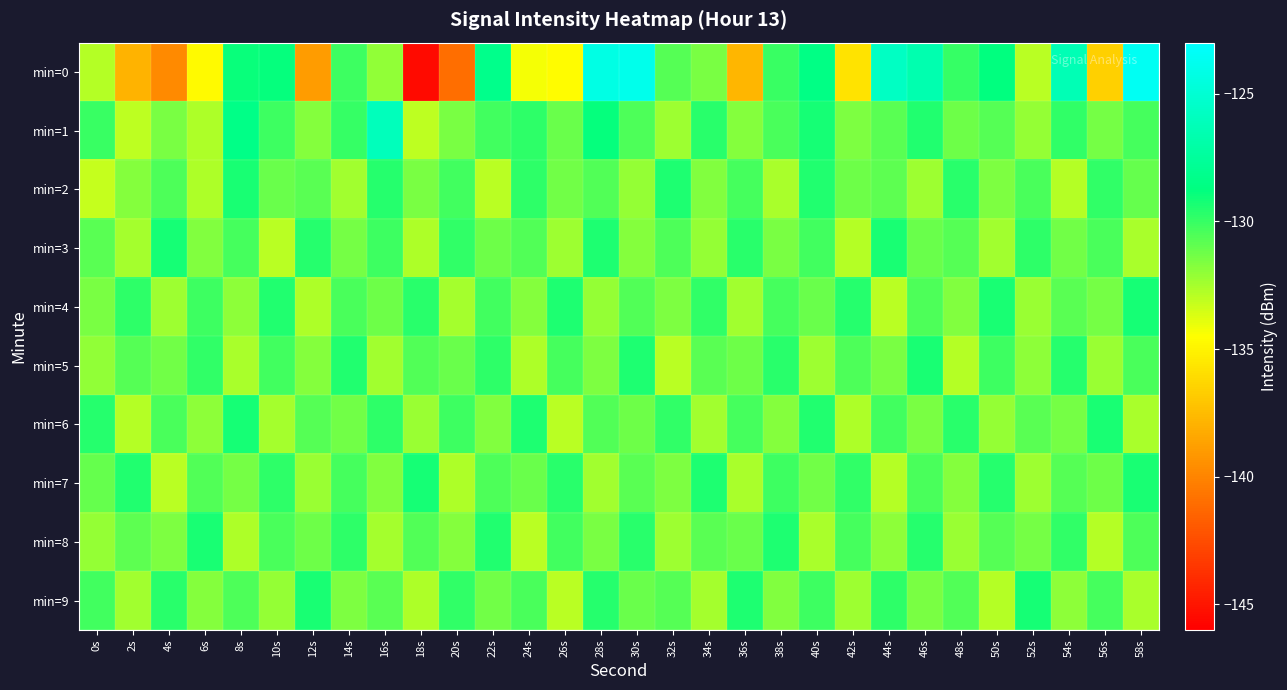

Reading right to left, list all the values displayed in this chart.

min=0: 58s=-123.6	56s=-136.6	54s=-126.4	52s=-133.0	50s=-128.8	48s=-130.0	46s=-126.7	44s=-125.7	42s=-135.7	40s=-128.5	38s=-130.1	36s=-137.8	34s=-131.5	32s=-130.7	30s=-123.9	28s=-124.2	26s=-134.7	24s=-134.3	22s=-128.3	20s=-141.0	18s=-145.5	16s=-132.1	14s=-130.1	12s=-139.0	10s=-128.9	8s=-129.0	6s=-134.8	4s=-139.8	2s=-137.8	0s=-132.9
min=1: 58s=-130.3	56s=-131.4	54s=-129.9	52s=-132.1	50s=-130.7	48s=-131.2	46s=-129.5	44s=-130.8	42s=-131.6	40s=-129.2	38s=-130.4	36s=-131.8	34s=-129.7	32s=-132.3	30s=-130.5	28s=-128.9	26s=-131.1	24s=-129.8	22s=-130.2	20s=-131.5	18s=-133.0	16s=-126.1	14s=-130.0	12s=-131.8	10s=-130.2	8s=-128.4	6s=-132.7	4s=-131.5	2s=-133.0	0s=-130.0
min=2: 58s=-131.0	56s=-129.9	54s=-132.8	52s=-130.4	50s=-131.6	48s=-129.7	46s=-132.3	44s=-130.9	42s=-131.2	40s=-129.5	38s=-132.6	36s=-130.3	34s=-131.7	32s=-129.4	30s=-132.1	28s=-130.6	26s=-131.3	24s=-129.8	22s=-132.9	20s=-130.2	18s=-131.5	16s=-129.6	14s=-132.4	12s=-130.8	10s=-131.1	8s=-129.3	6s=-132.7	4s=-130.5	2s=-131.8	0s=-133.2
min=3: 58s=-132.6	56s=-130.4	54s=-131.3	52s=-129.8	50s=-132.4	48s=-130.7	46s=-131.1	44s=-129.3	42s=-132.8	40s=-130.2	38s=-131.5	36s=-129.7	34s=-132.1	32s=-130.5	30s=-131.8	28s=-129.4	26s=-132.3	24s=-130.6	22s=-131.2	20s=-129.9	18s=-132.7	16s=-130.1	14s=-131.4	12s=-129.6	10s=-132.9	8s=-130.3	6s=-131.7	4s=-129.2	2s=-132.5	0s=-130.8
min=4: 58s=-129.2	56s=-131.4	54s=-130.8	52s=-132.2	50s=-129.3	48s=-131.7	46s=-130.5	44s=-132.9	42s=-129.6	40s=-131.1	38s=-130.3	36s=-132.4	34s=-129.9	32s=-131.6	30s=-130.6	28s=-132.1	26s=-129.4	24s=-131.8	22s=-130.2	20s=-132.5	18s=-129.7	16s=-131.2	14s=-130.4	12s=-132.7	10s=-129.5	8s=-131.9	6s=-130.1	4s=-132.3	2s=-129.8	0s=-131.5
min=5: 58s=-130.4	56s=-132.2	54s=-129.6	52s=-131.9	50s=-130.1	48s=-132.8	46s=-129.3	44s=-131.5	42s=-130.5	40s=-132.3	38s=-129.7	36s=-131.2	34s=-130.8	32s=-132.9	30s=-129.4	28s=-131.6	26s=-130.3	24s=-132.7	22s=-129.8	20s=-131.1	18s=-130.6	16s=-132.4	14s=-129.5	12s=-131.8	10s=-130.2	8s=-132.6	6s=-129.9	4s=-131.3	2s=-130.7	0s=-132.0
min=6: 58s=-132.6	56s=-129.3	54s=-131.4	52s=-130.8	50s=-132.1	48s=-129.7	46s=-131.5	44s=-130.2	42s=-132.7	40s=-129.5	38s=-131.8	36s=-130.3	34s=-132.4	32s=-129.9	30s=-131.2	28s=-130.6	26s=-132.9	24s=-129.4	22s=-131.7	20s=-130.1	18s=-132.2	16s=-129.8	14s=-131.3	12s=-130.7	10s=-132.5	8s=-129.2	6s=-131.9	4s=-130.4	2s=-132.8	0s=-129.6
min=7: 58s=-129.3	56s=-131.2	54s=-130.7	52s=-132.3	50s=-129.6	48s=-131.8	46s=-130.4	44s=-132.8	42s=-129.9	40s=-131.3	38s=-130.1	36s=-132.6	34s=-129.4	32s=-131.6	30s=-130.8	28s=-132.4	26s=-129.7	24s=-131.1	22s=-130.5	20s=-132.7	18s=-129.2	16s=-131.7	14s=-130.3	12s=-132.2	10s=-129.8	8s=-131.4	6s=-130.6	4s=-132.9	2s=-129.5	0s=-131.0
min=8: 58s=-130.5	56s=-132.8	54s=-129.9	52s=-131.4	50s=-130.7	48s=-132.2	46s=-129.6	44s=-131.9	42s=-130.3	40s=-132.6	38s=-129.4	36s=-131.1	34s=-130.8	32s=-132.3	30s=-129.7	28s=-131.5	26s=-130.2	24s=-132.9	22s=-129.5	20s=-131.8	18s=-130.6	16s=-132.5	14s=-129.8	12s=-131.2	10s=-130.4	8s=-132.7	6s=-129.3	4s=-131.6	2s=-130.9	0s=-132.1
min=9: 58s=-132.6	56s=-130.3	54s=-131.9	52s=-129.2	50s=-132.8	48s=-130.6	46s=-131.5	44s=-129.8	42s=-132.3	40s=-130.1	38s=-131.7	36s=-129.4	34s=-132.5	32s=-130.7	30s=-131.1	28s=-129.6	26s=-132.9	24s=-130.4	22s=-131.3	20s=-129.9	18s=-132.7	16s=-130.8	14s=-131.6	12s=-129.3	10s=-132.1	8s=-130.5	6s=-131.8	4s=-129.7	2s=-132.4	0s=-130.2